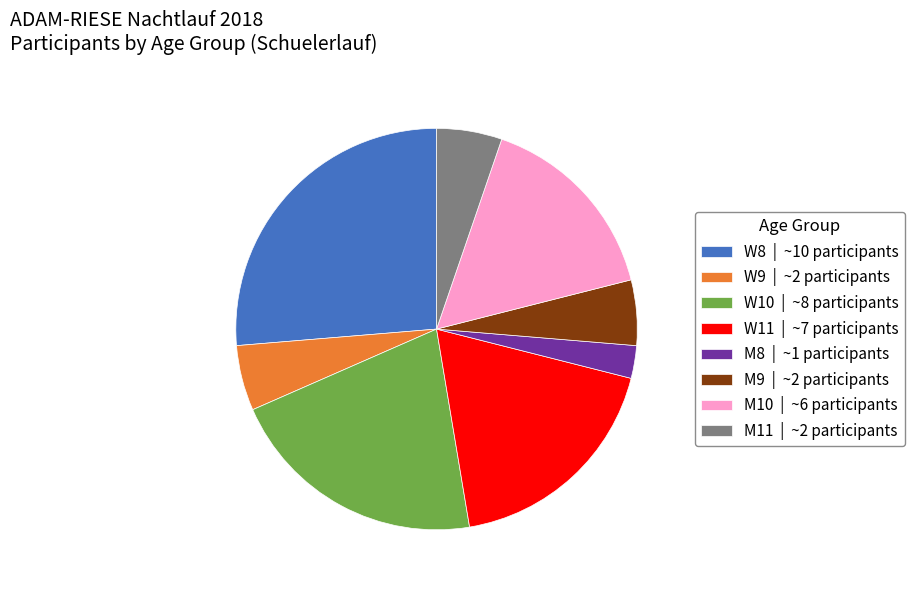

Does any single category account for the majority?

No